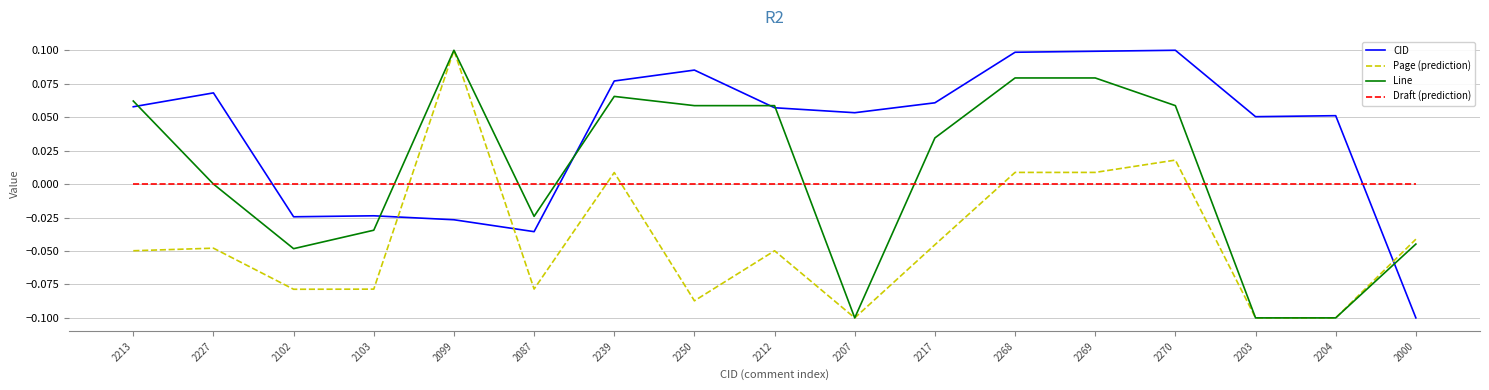

What is the difference between the second highest and minimum values in the CID series?

0.2